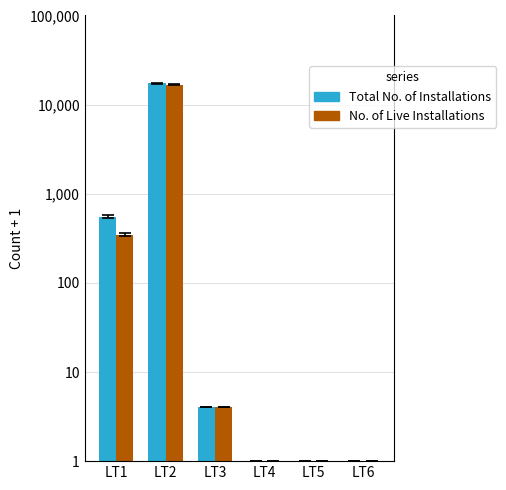

Which label corresponds to the largest value in the chart?

LT2